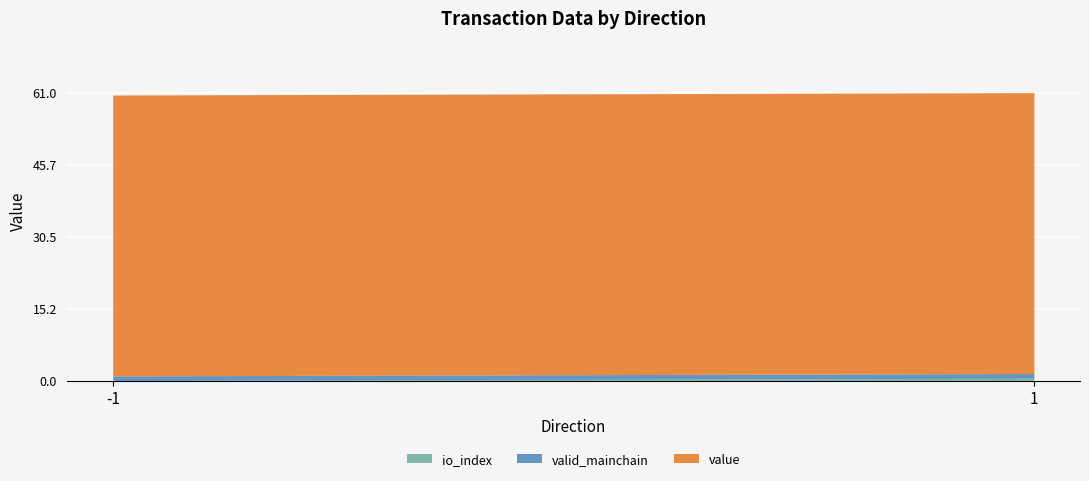

What is the total value across all series at -1?

60.5